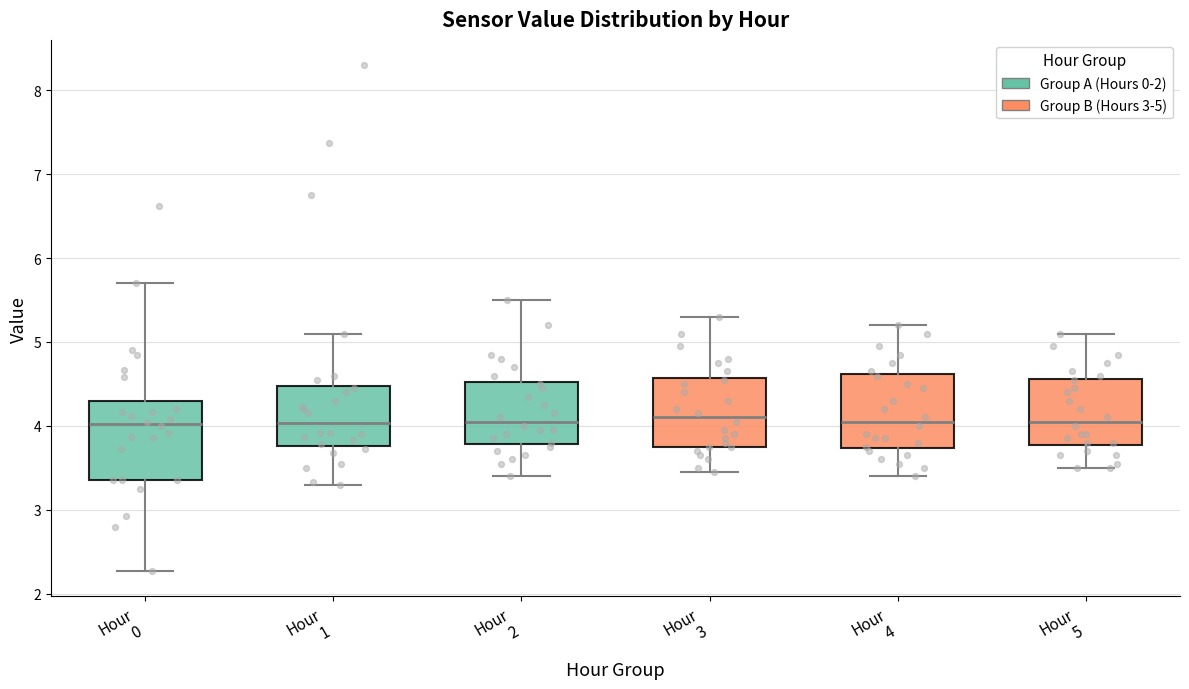

Reading left to right, read every box against the y-axis: the position of its median line, the range the box covers, and the ends of its whiskers. The values are not printed on the chart, so give them approximately, as read against the axis.

Hour 0: median 4.0, box 3.4 to 4.3, whiskers 2.3 to 5.7
Hour 1: median 4.0, box 3.8 to 4.5, whiskers 3.3 to 5.1
Hour 2: median 4.1, box 3.8 to 4.5, whiskers 3.4 to 5.5
Hour 3: median 4.1, box 3.8 to 4.6, whiskers 3.5 to 5.3
Hour 4: median 4.1, box 3.7 to 4.6, whiskers 3.4 to 5.2
Hour 5: median 4.1, box 3.8 to 4.6, whiskers 3.5 to 5.1